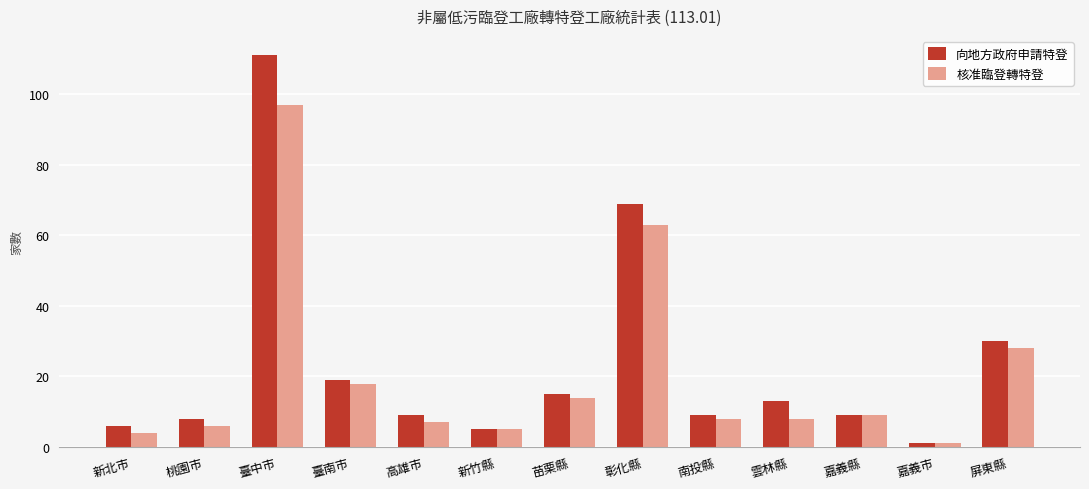

How many series are shown in this chart?

2